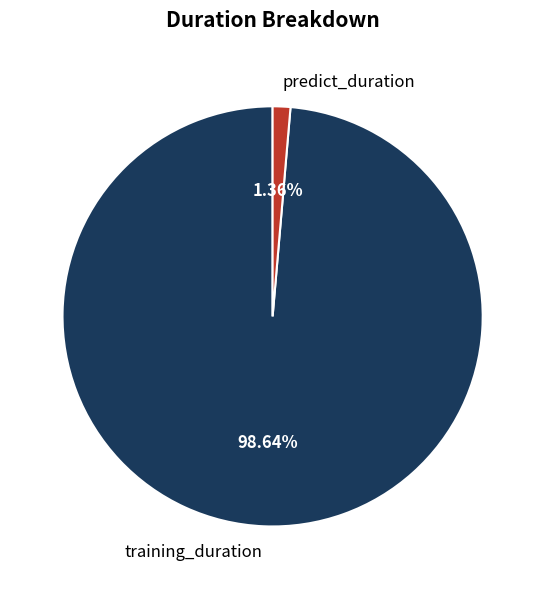

Count the number of slices in the pie.

2